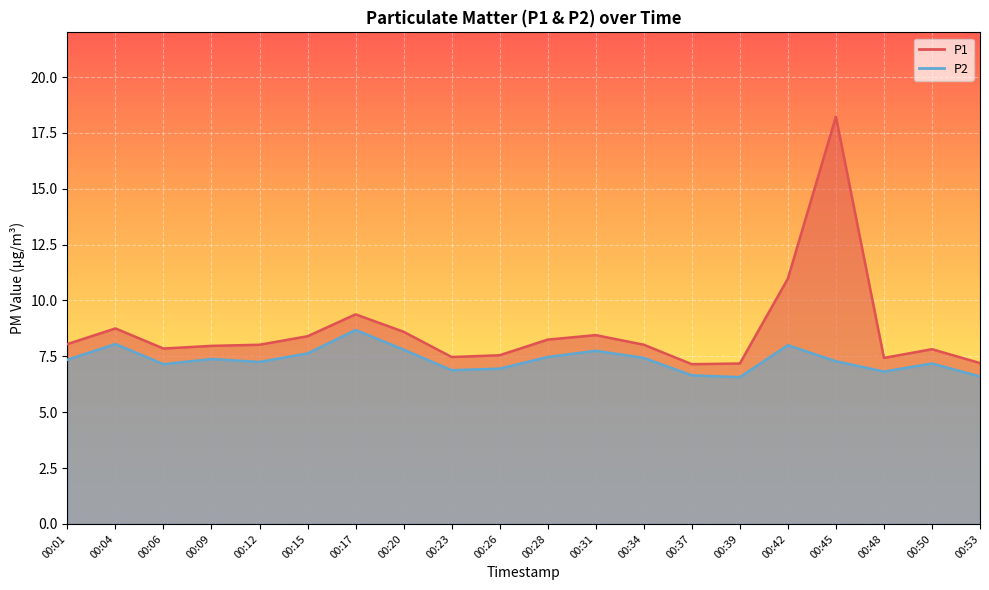

Between 00:15 and 00:42, which is larger?

00:42